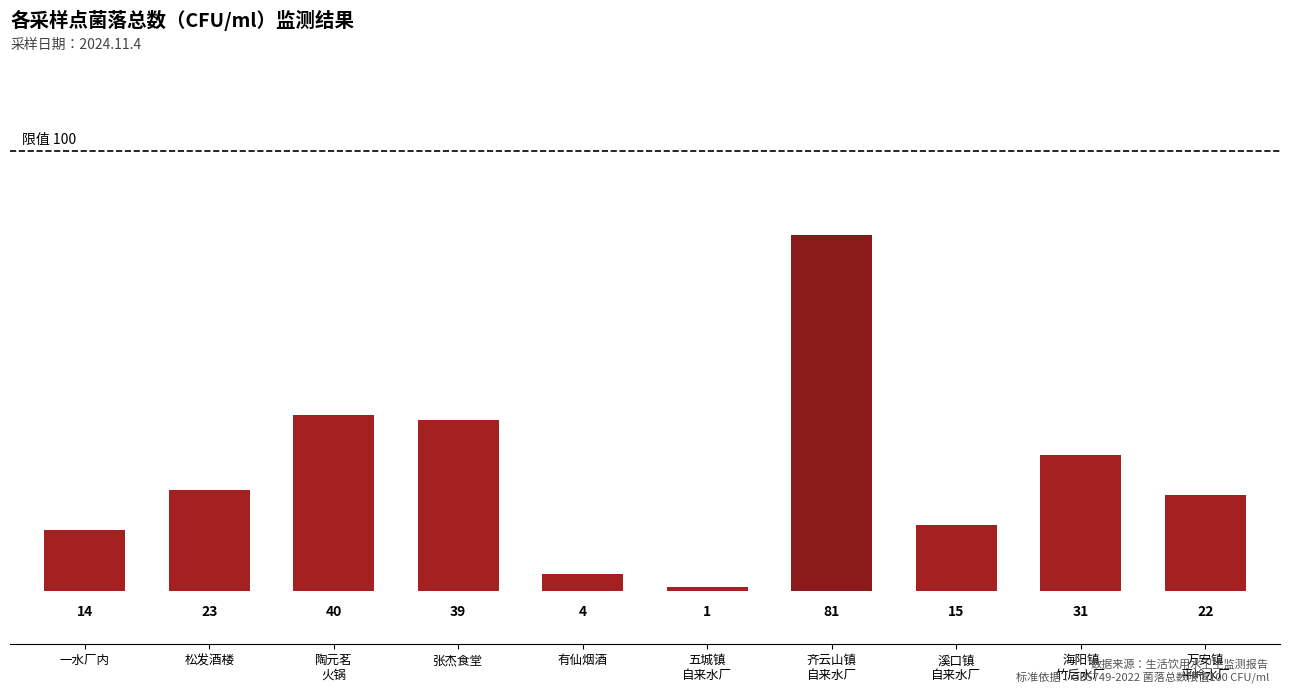

Rank the categories by value from highest to lowest.

齐云山镇
自来水厂, 陶元茗
火锅, 张杰食堂, 海阳镇
竹后水厂, 松发酒楼, 万安镇
平岭水厂, 溪口镇
自来水厂, 一水厂内, 有仙烟酒, 五城镇
自来水厂